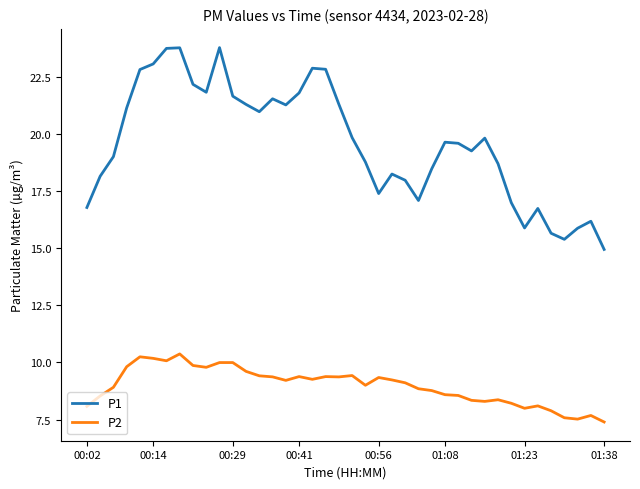

Rank the series by their maximum value, from highest to lowest.

P1, P2